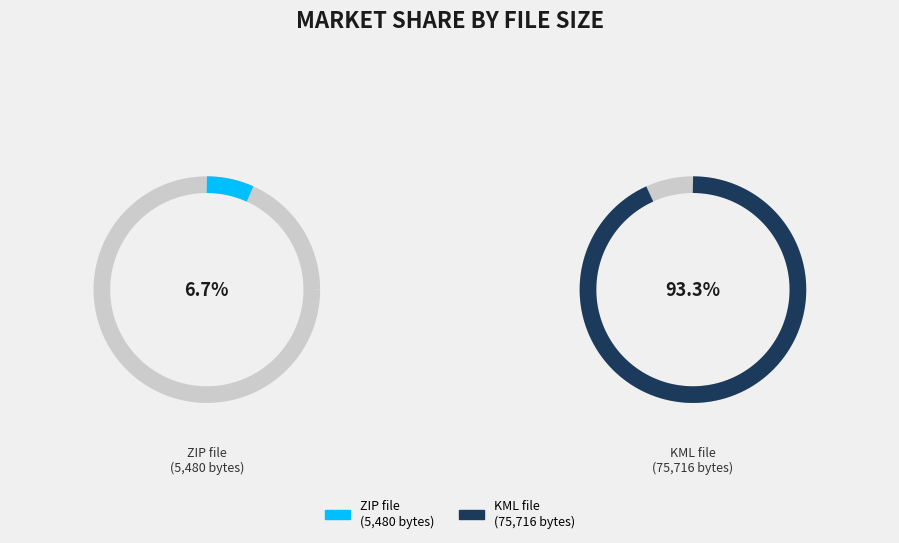

How many slices are in this pie chart?

2